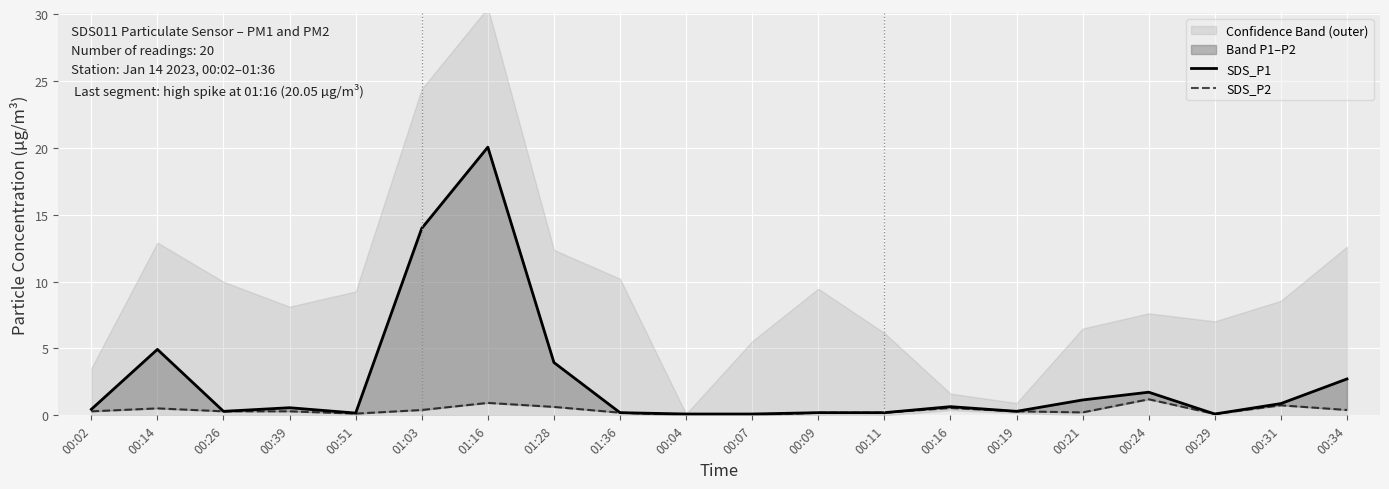

What is the sum of all SDS_P2 values?

7.6